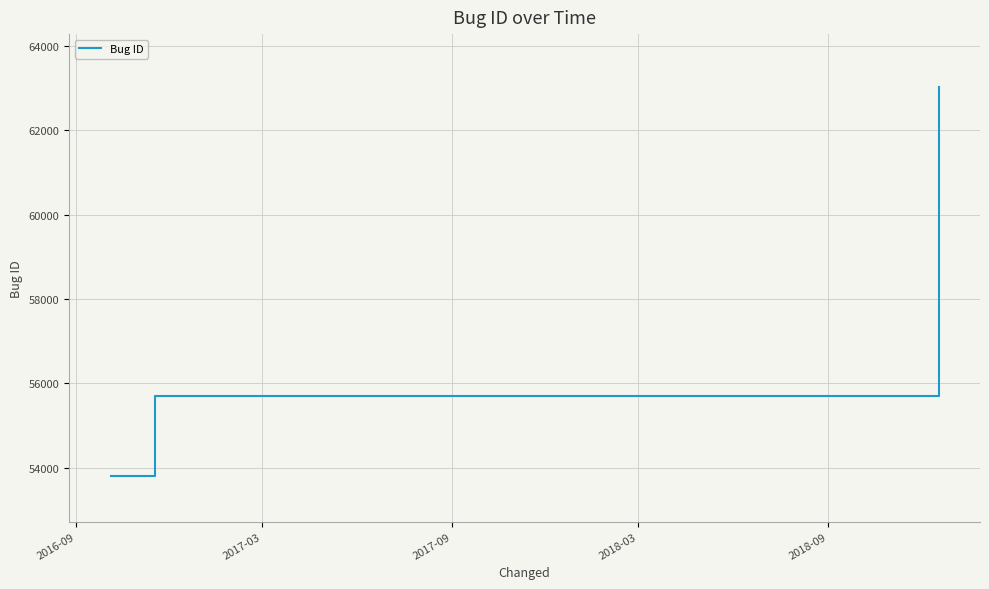

What is the average value?

57509